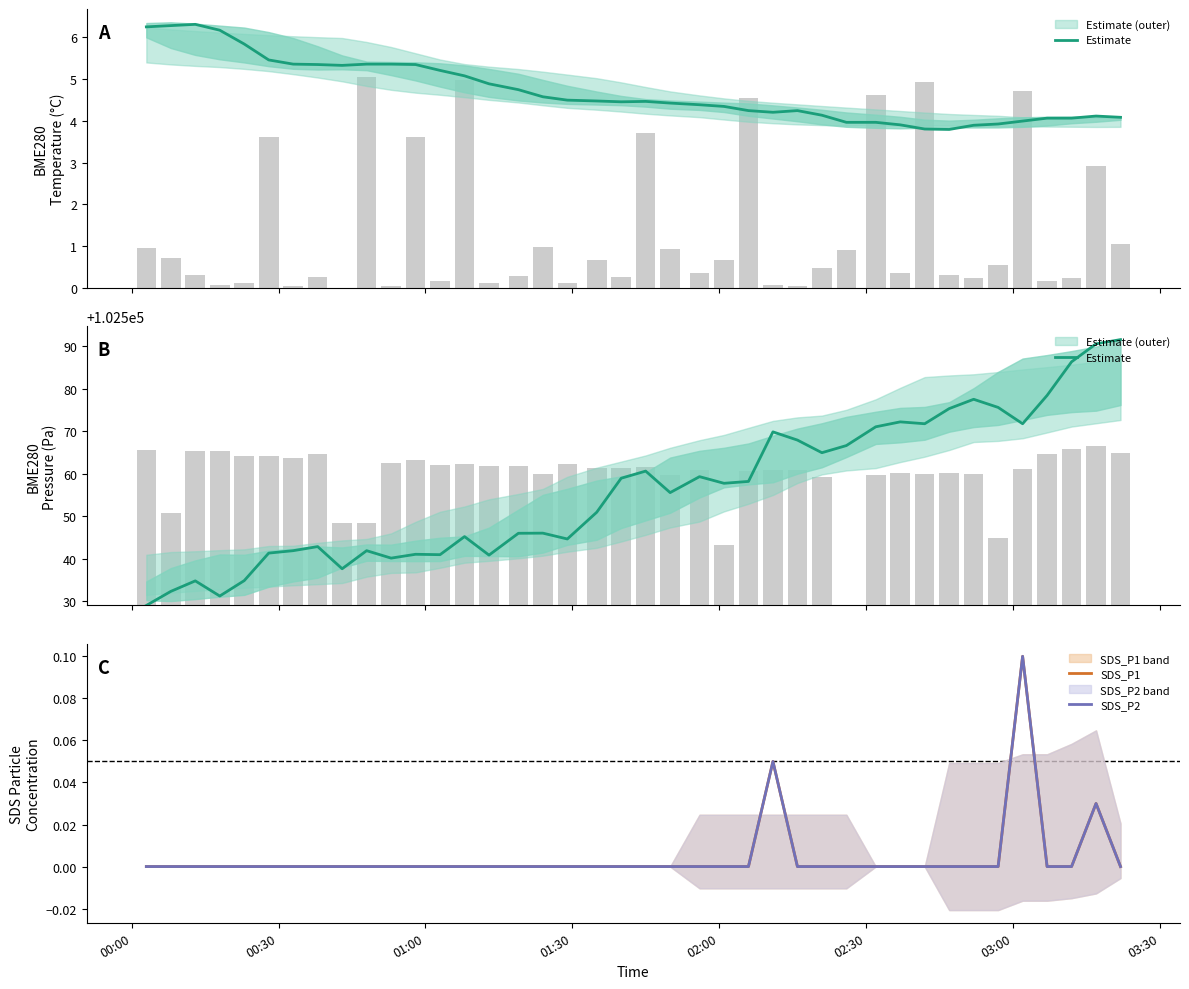

The Estimate series shows 142025.9 at 14. True or false?

False